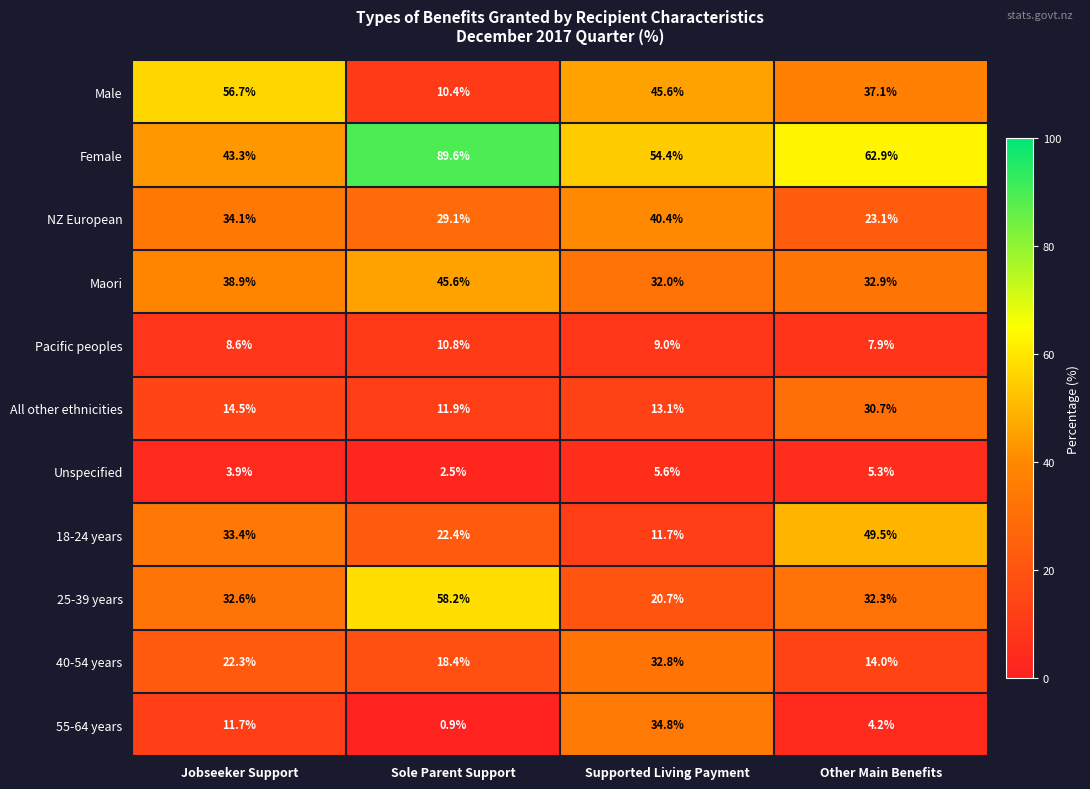

The 25-39 years series shows 58.2 at Sole Parent Support. True or false?

True